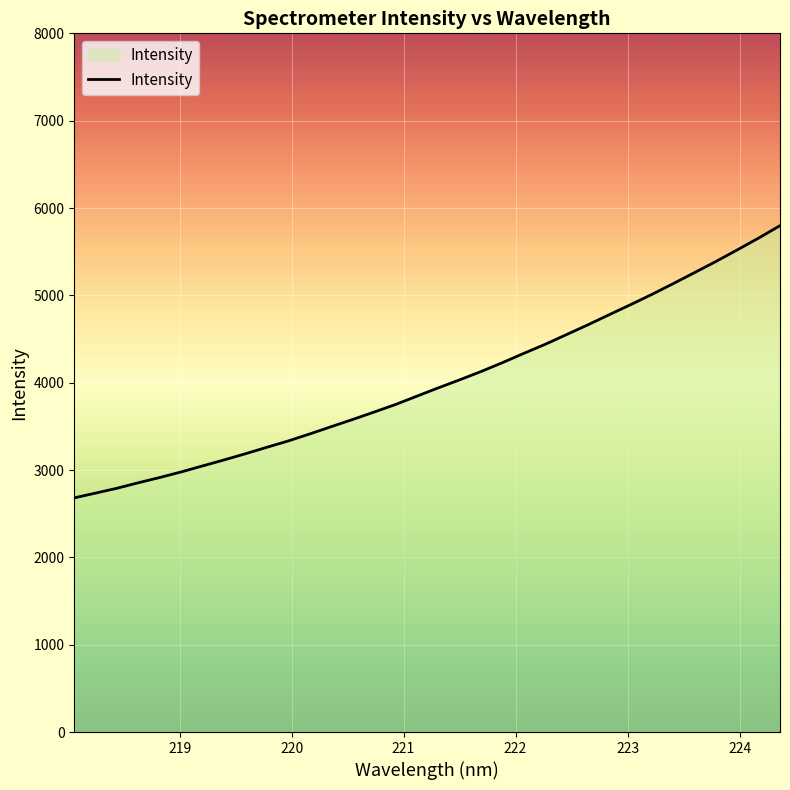

How many data points are above 3939?

17